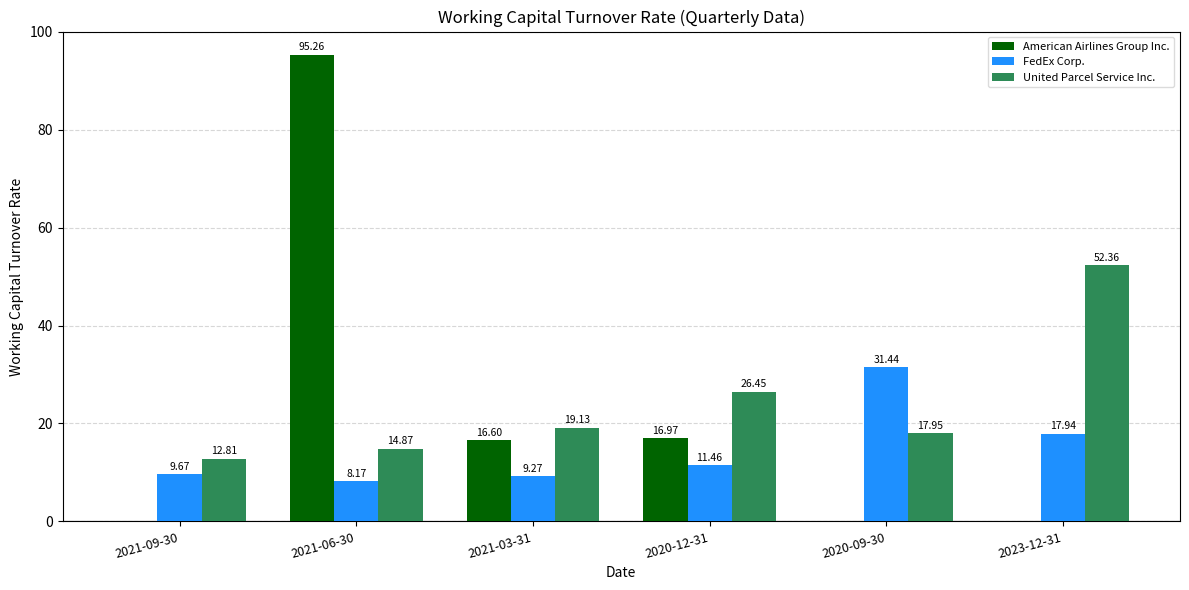

What is the total value across all series at 2020-09-30?

49.4